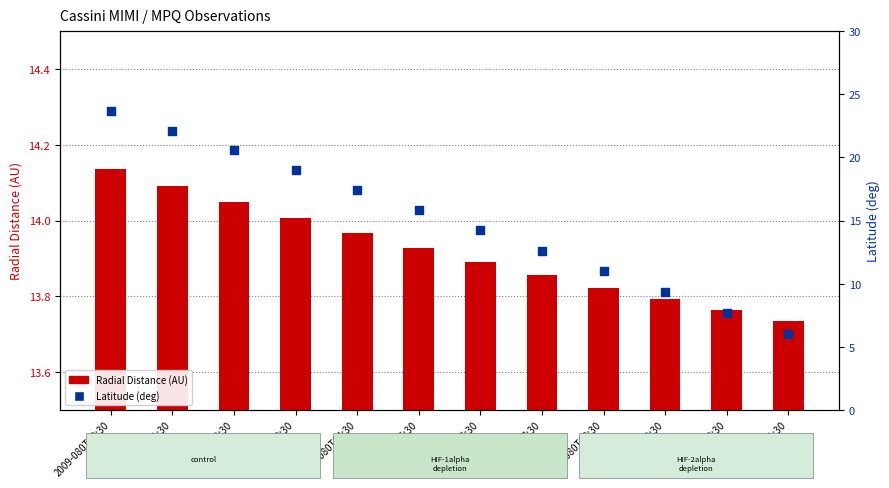

What is the total value across all series at 2009-080T07:30?

26.5